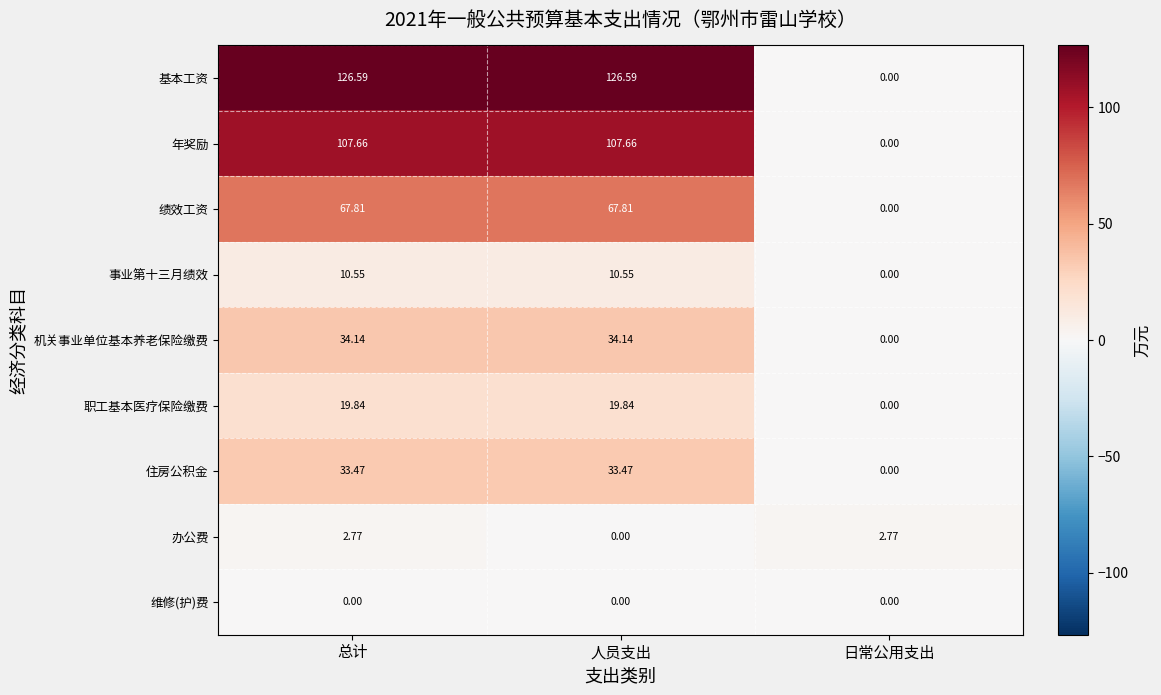

Rank the series by their maximum value, from lowest to highest.

维修(护)费, 办公费, 事业第十三月绩效, 职工基本医疗保险缴费, 住房公积金, 机关事业单位基本养老保险缴费, 绩效工资, 年奖励, 基本工资